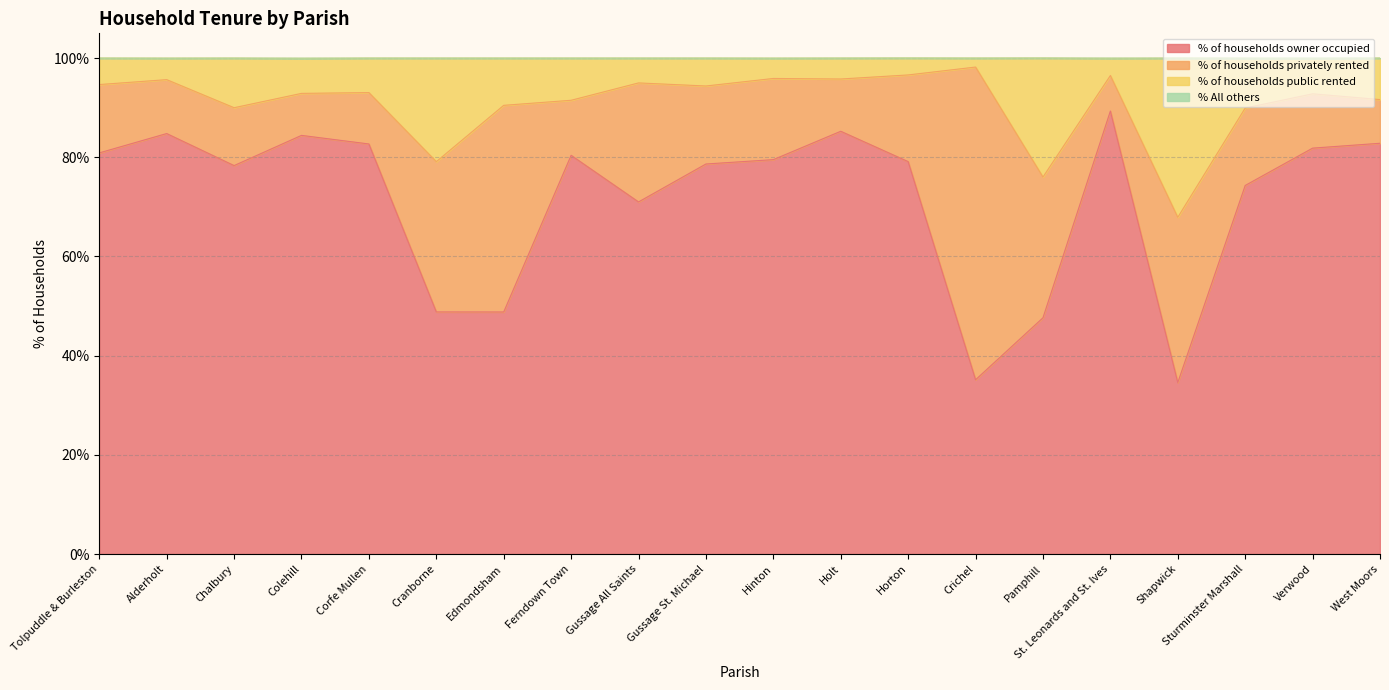

What is the difference between the second highest and minimum values in the % of households owner occupied series?

50.7